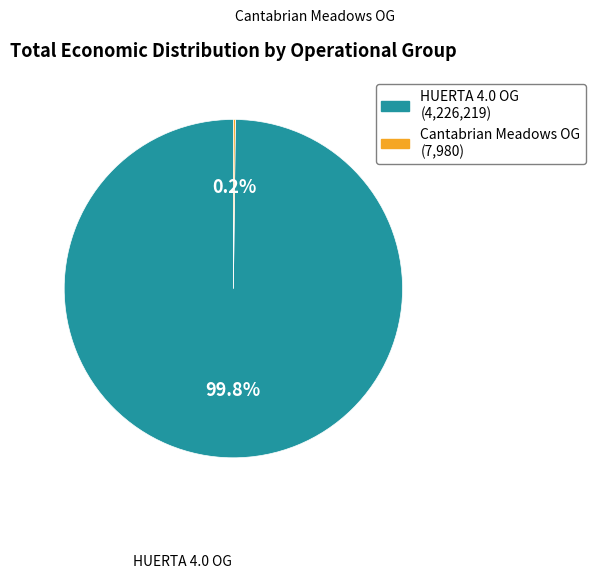

Does any single category account for the majority?

Yes